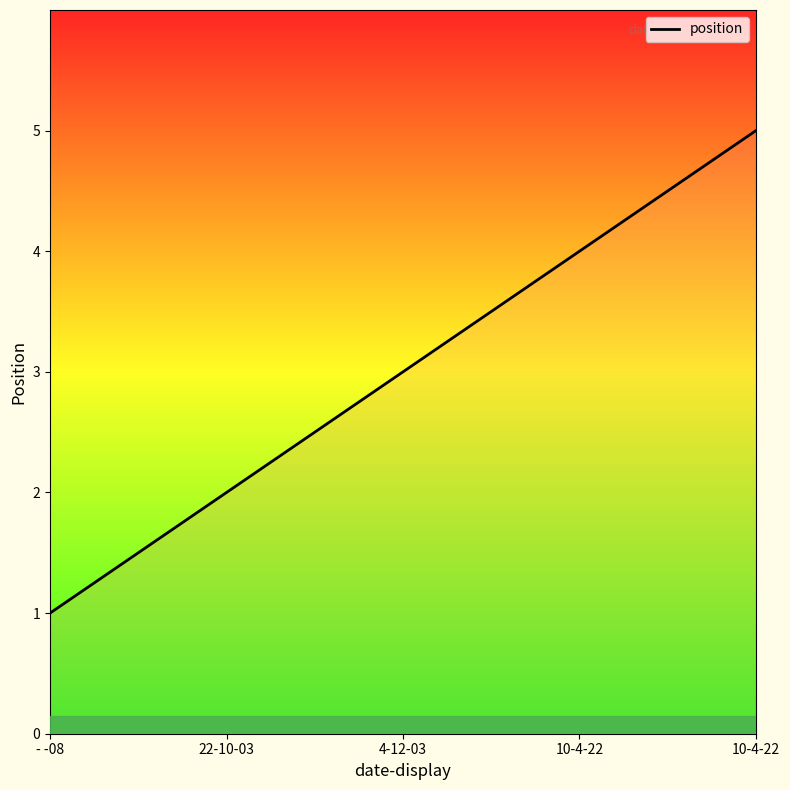

What is the difference between the second highest and minimum values?

3